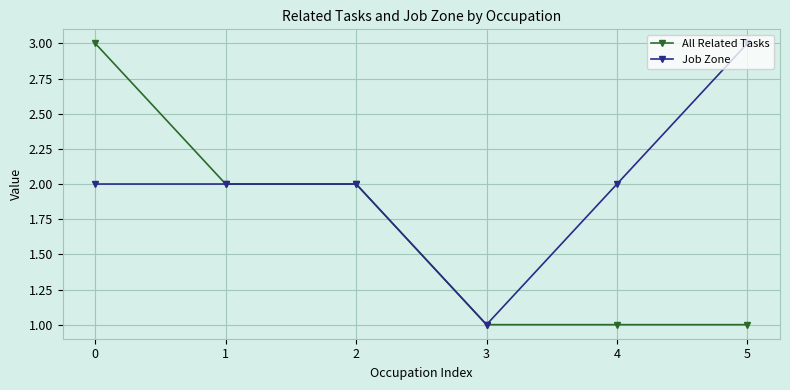

Which series changed the most between 0 and 2?

All Related Tasks